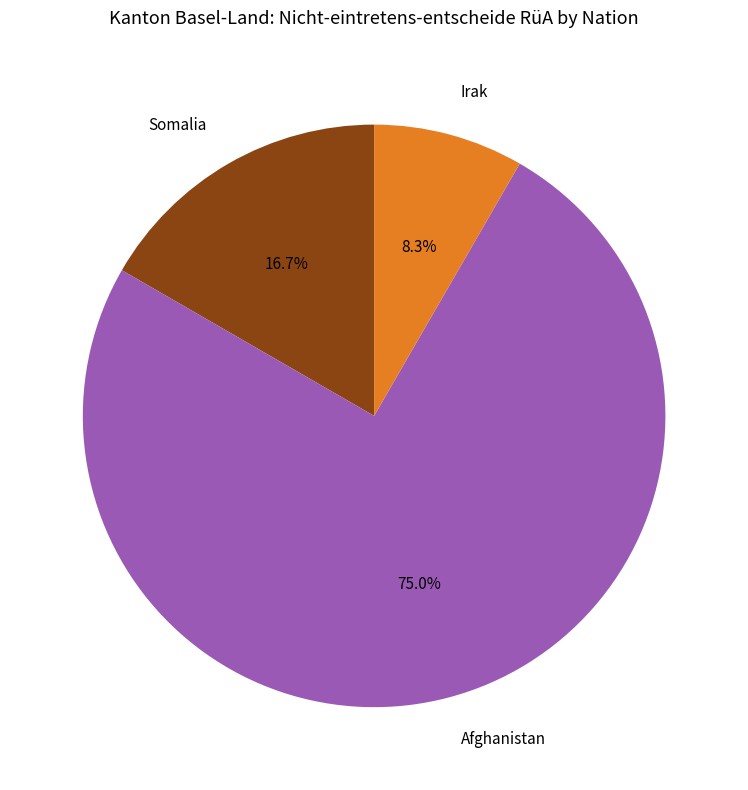

What percentage is the Irak slice, to the nearest percent?

8%